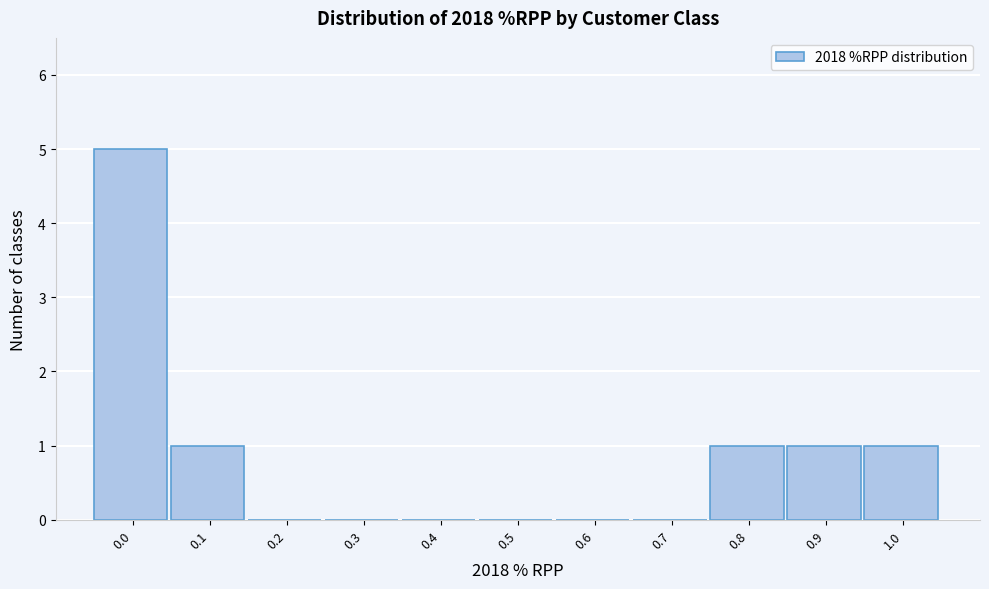

Reading right to left, extract all data points from this chart.

1.0=1	0.9=1	0.8=1	0.7=0	0.6=0	0.5=0	0.4=0	0.3=0	0.2=0	0.1=1	0.0=5